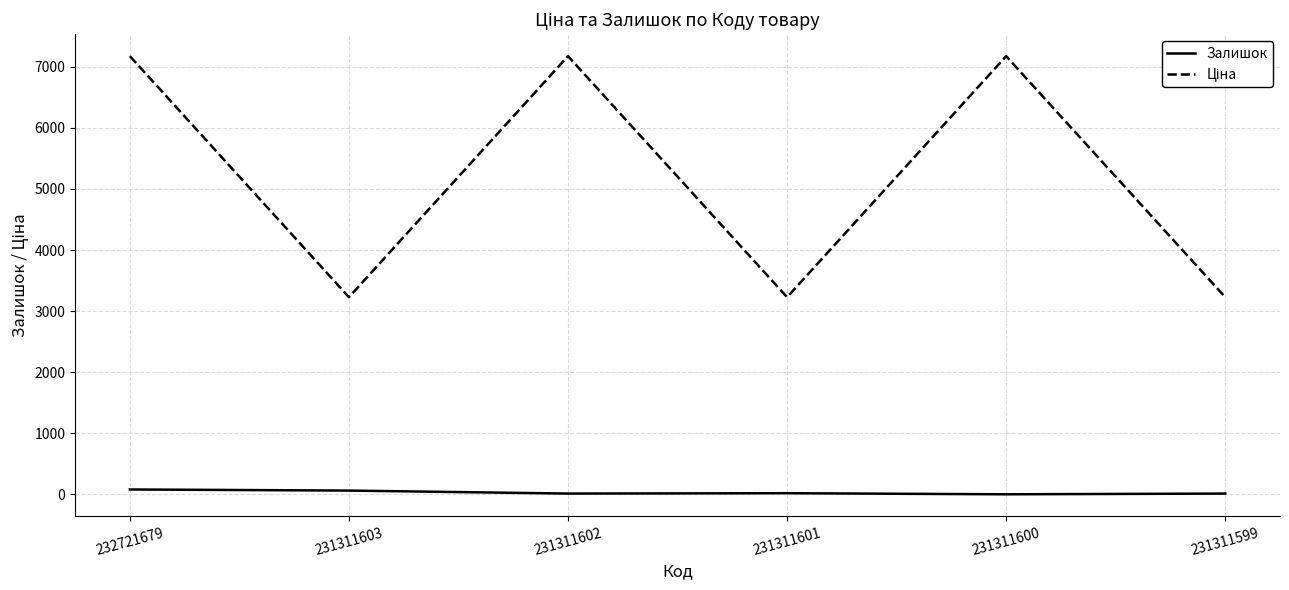

At which label does Залишок first exceed 20?

232721679